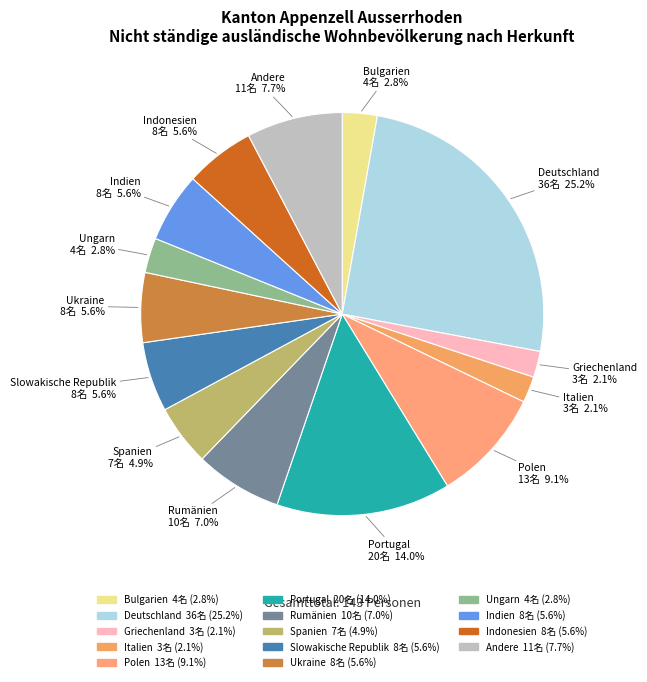

How many slices are in this pie chart?

14